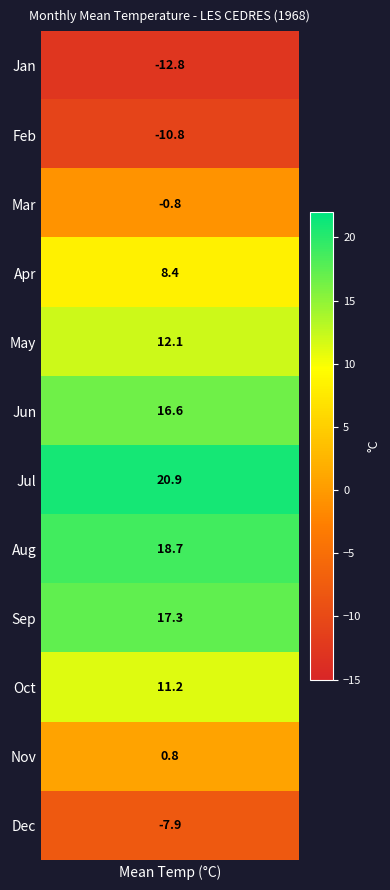

What is the minimum value shown in the chart?

-12.8